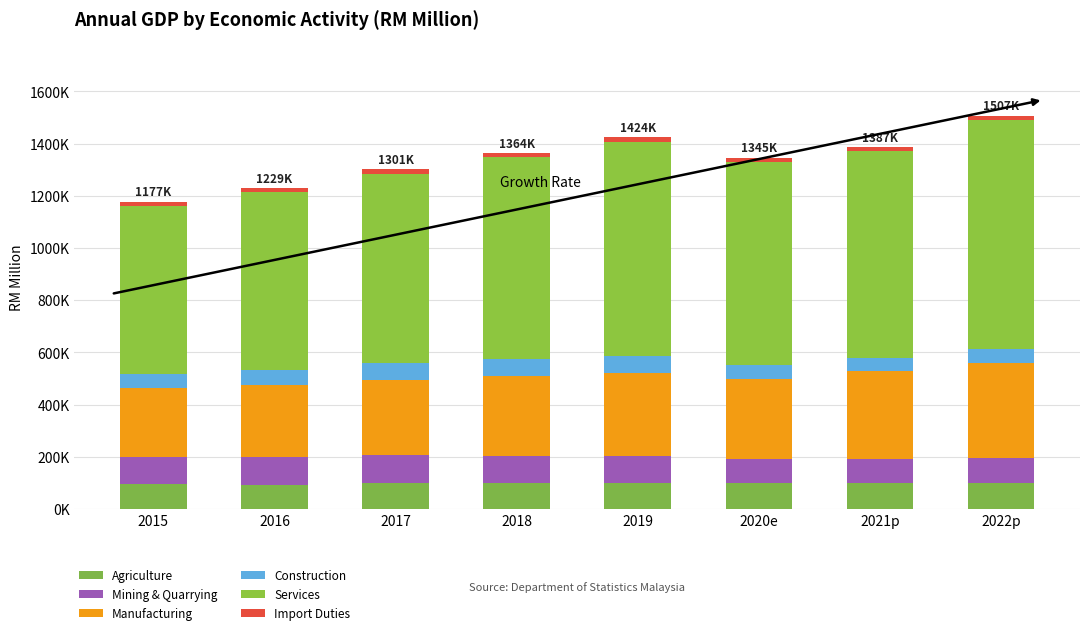

True or false: Agriculture has a value of 162522 at 2015.

False